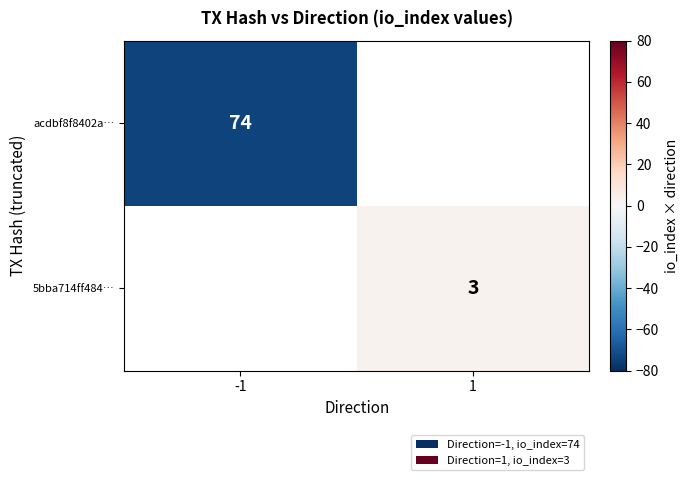

Is it true that 5bba714ff484… equals 1.6 at 1?

False